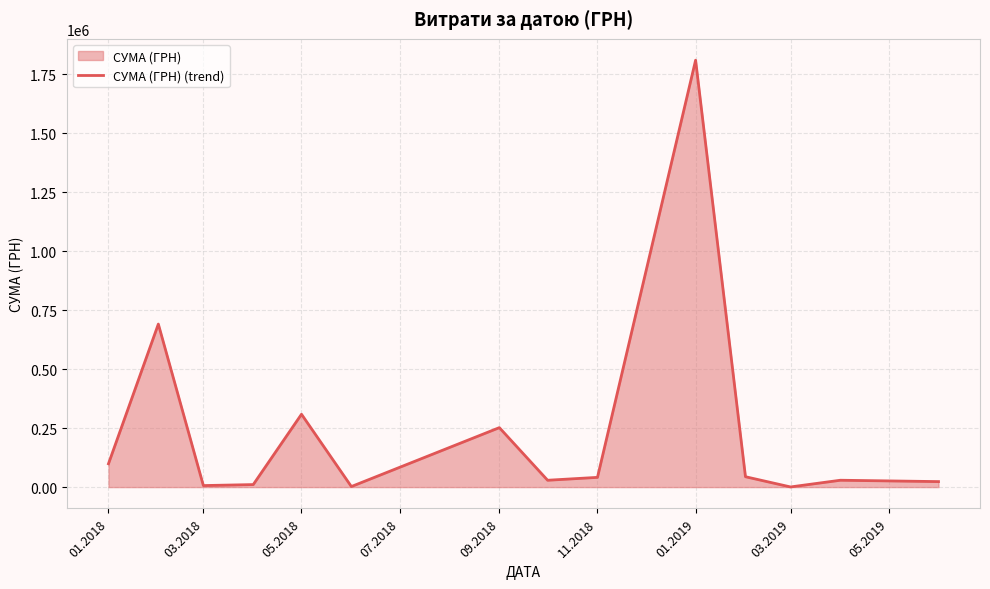

Approximately how many times larger is the value at 09.2018 compared to 11.2018?

6.1